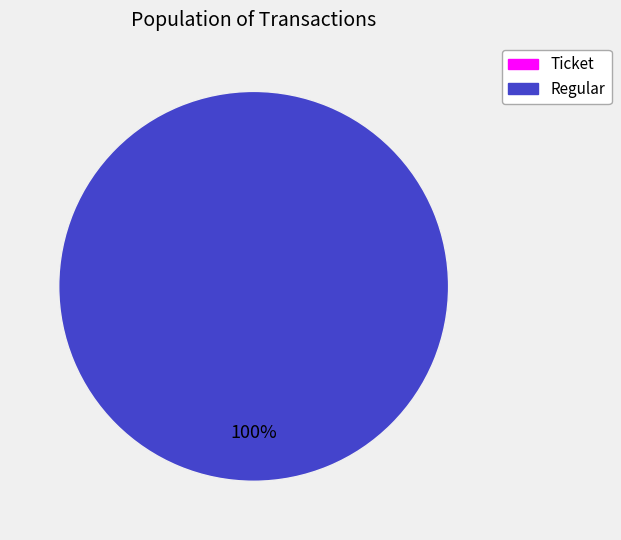

Which has a higher value, Regular or Ticket?

Regular